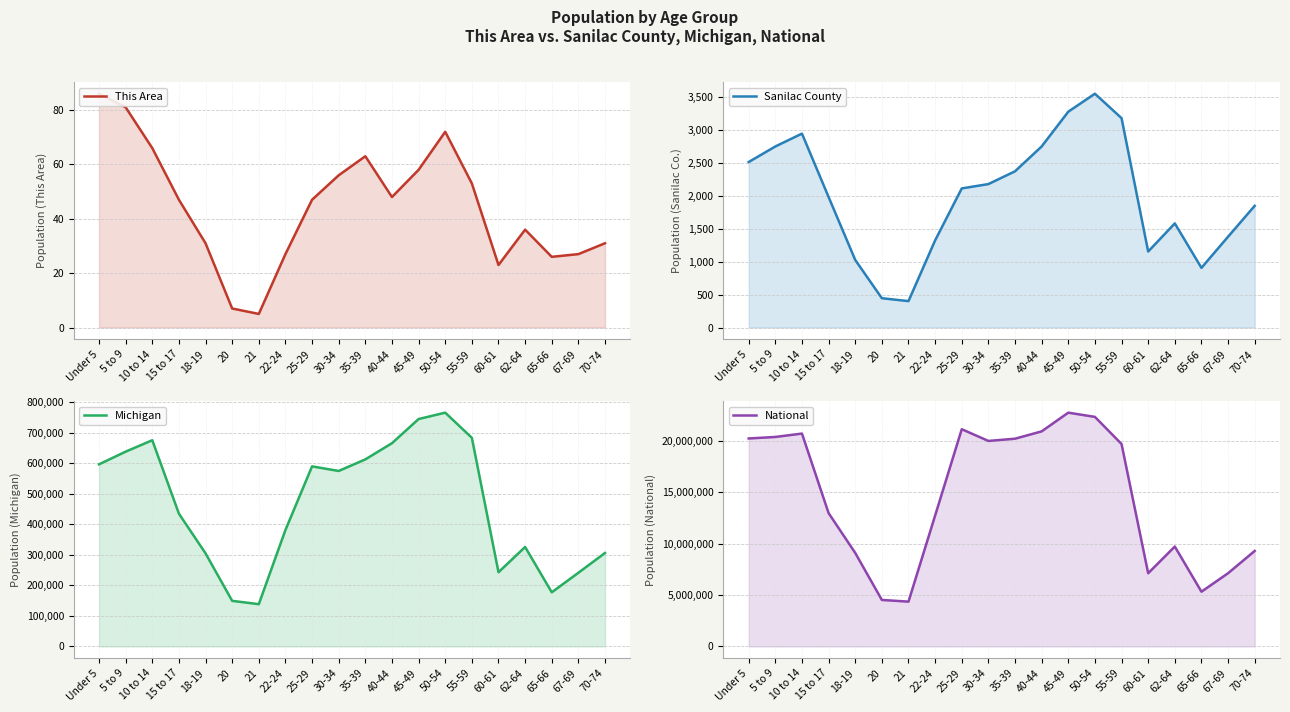

At how many categories does at least one series exceed 12308437?

12